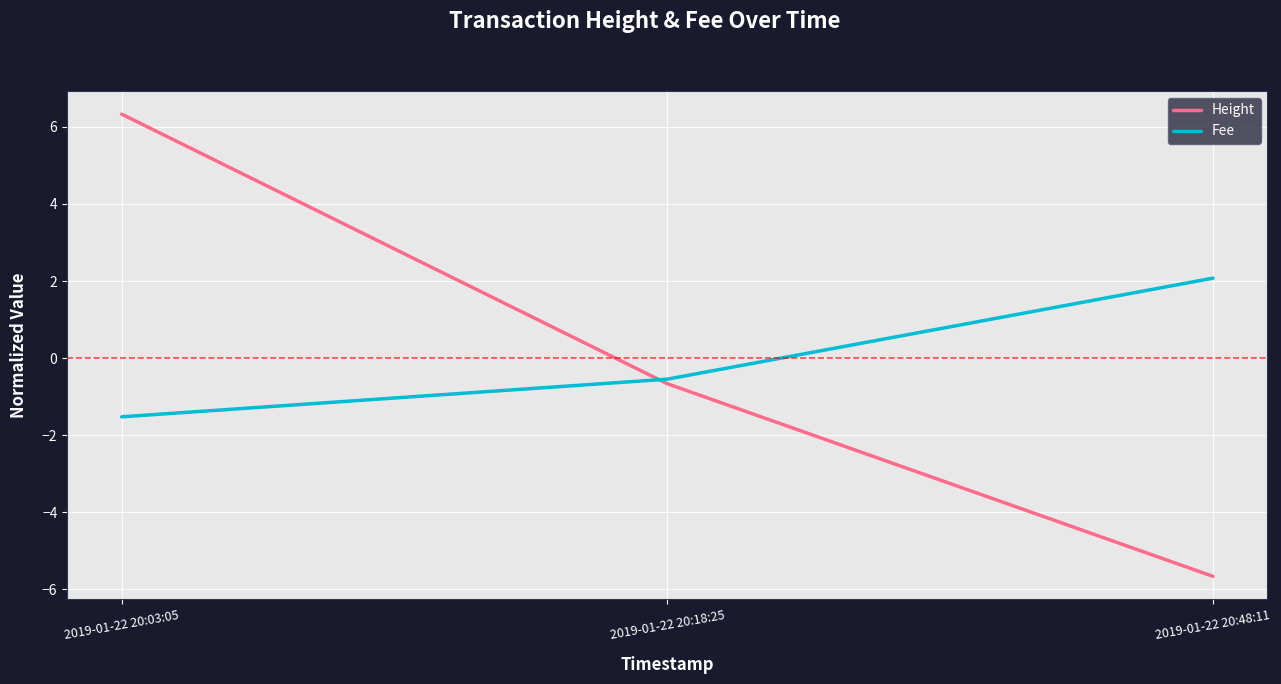

What are all the series names shown in the legend?

Height, Fee